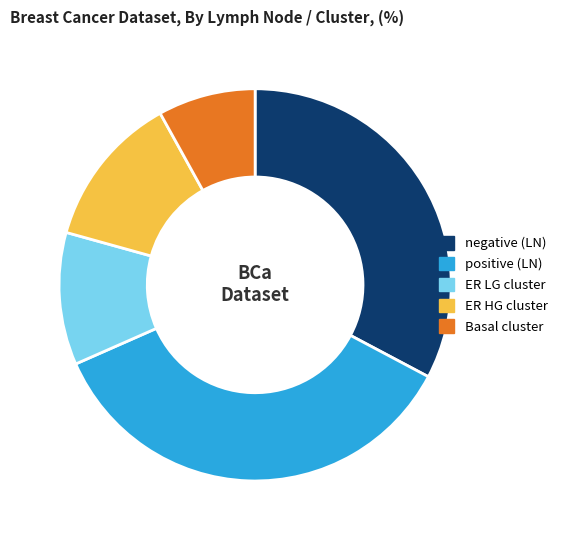

Between negative (LN) and Basal cluster, which is larger?

negative (LN)